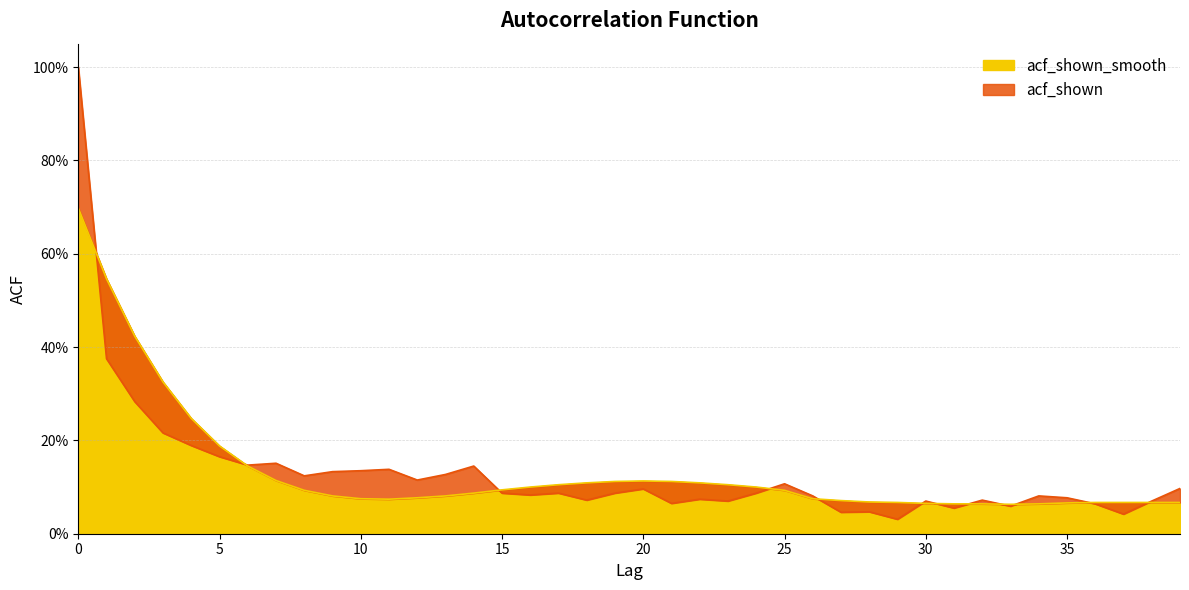

Reading left to right, transcribe all the data shown in this chart.

acf_shown: 0=1.0	1=0.4	2=0.3	3=0.2	4=0.2	5=0.2	6=0.1	7=0.2	8=0.1	9=0.1	10=0.1	11=0.1	12=0.1	13=0.1	14=0.1	15=0.1	16=0.1	17=0.1	18=0.1	19=0.1	20=0.1	21=0.1	22=0.1	23=0.1	24=0.1	25=0.1	26=0.1	27=0.0	28=0.0	29=0.0	30=0.1	31=0.1	32=0.1	33=0.1	34=0.1	35=0.1	36=0.1	37=0.0	38=0.1	39=0.1
acf_shown_smooth: 0=0.7	1=0.5	2=0.4	3=0.3	4=0.2	5=0.2	6=0.1	7=0.1	8=0.1	9=0.1	10=0.1	11=0.1	12=0.1	13=0.1	14=0.1	15=0.1	16=0.1	17=0.1	18=0.1	19=0.1	20=0.1	21=0.1	22=0.1	23=0.1	24=0.1	25=0.1	26=0.1	27=0.1	28=0.1	29=0.1	30=0.1	31=0.1	32=0.1	33=0.1	34=0.1	35=0.1	36=0.1	37=0.1	38=0.1	39=0.1